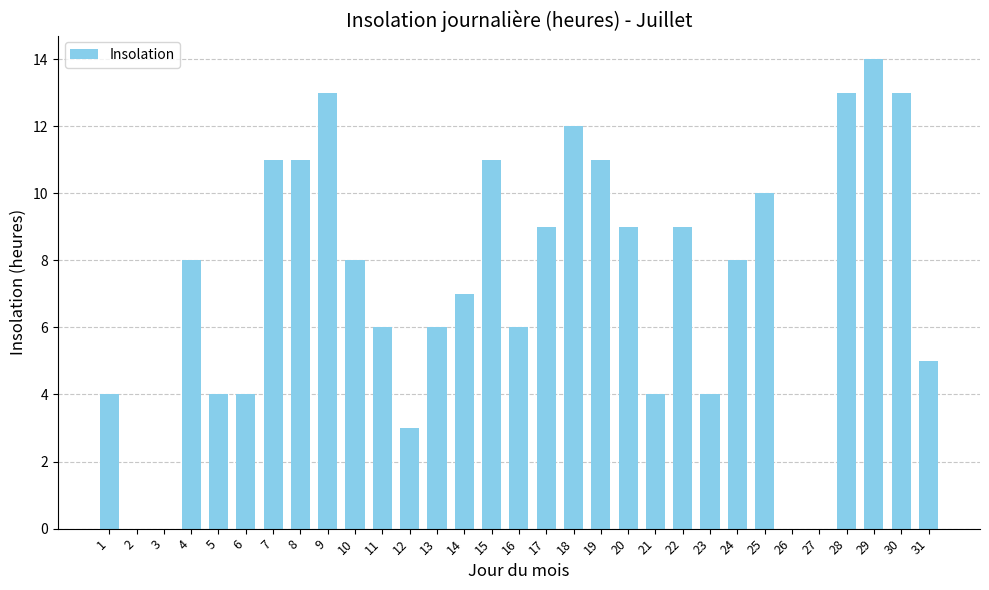

What is the change in value from 5 to 8?

+7